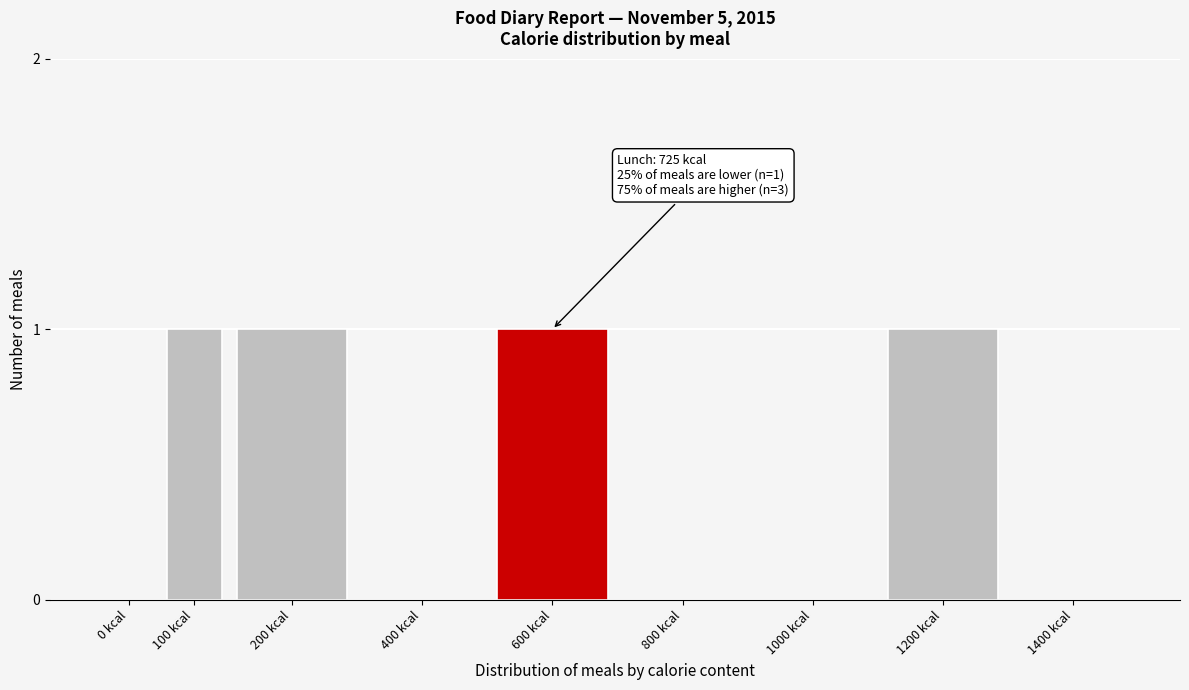

Reading left to right, transcribe all the data shown in this chart.

0 kcal=0	100 kcal=1	200 kcal=1	400 kcal=0	600 kcal=1	800 kcal=0	1000 kcal=0	1200 kcal=1	1400 kcal=0